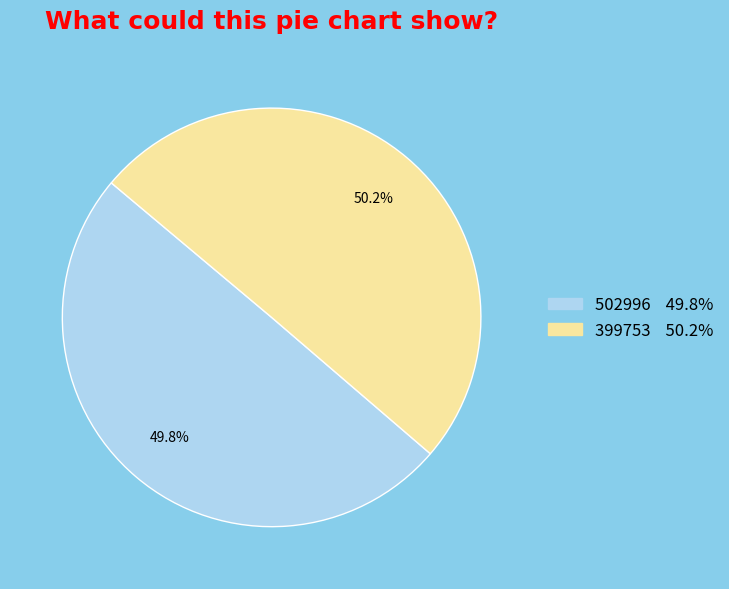

Does any single category account for the majority?

Yes